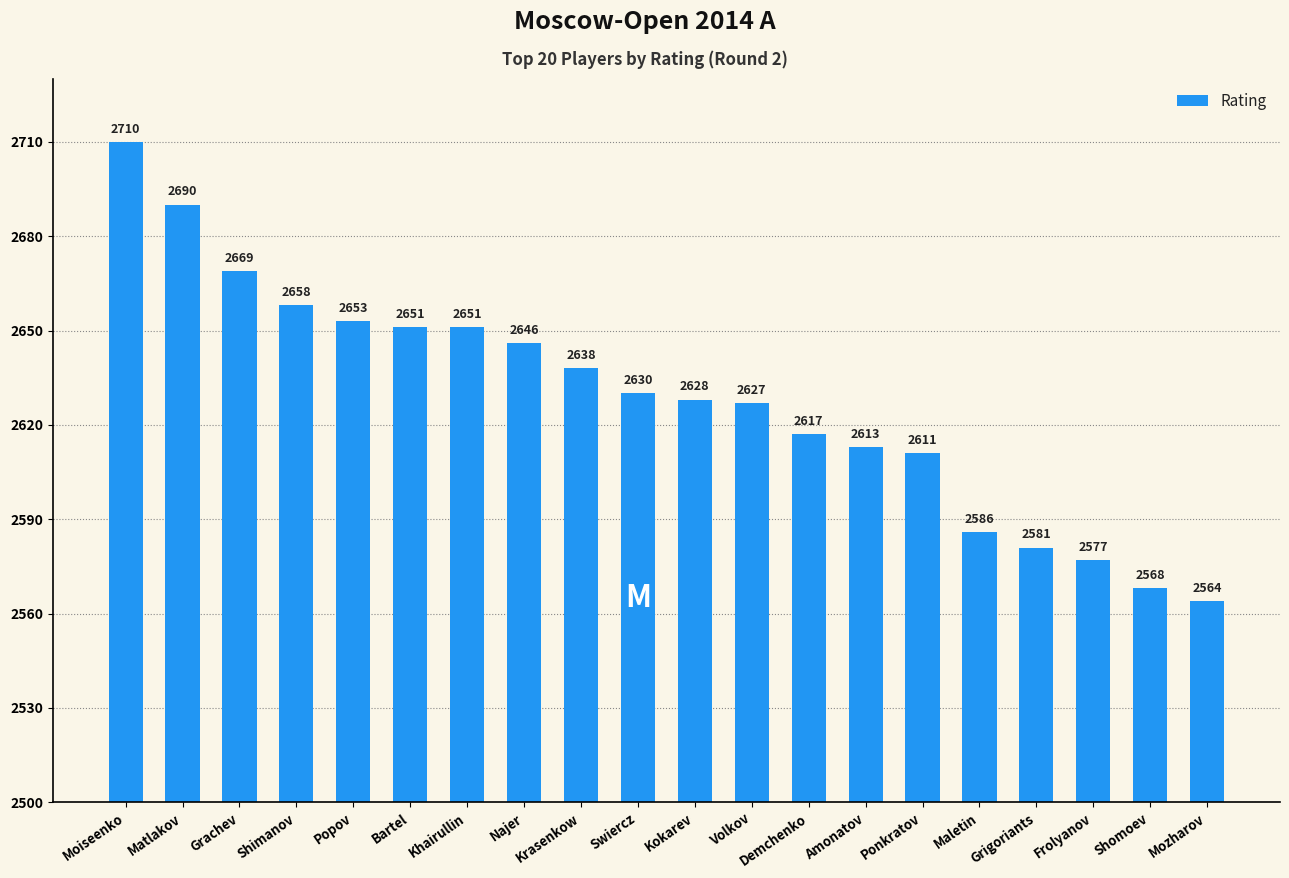

What is the difference between the second highest and second lowest values?

122